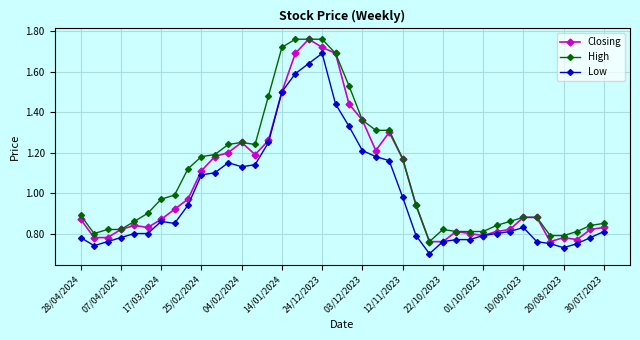

Rank the series by their average value, from highest to lowest.

High, Closing, Low